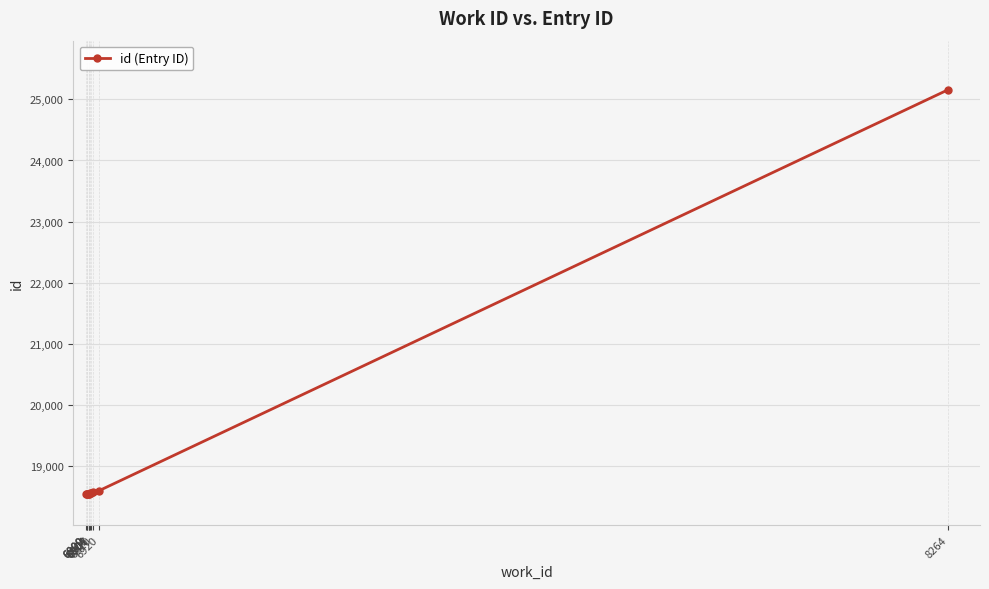

True or false: the data shows 25036 at 6920.

False